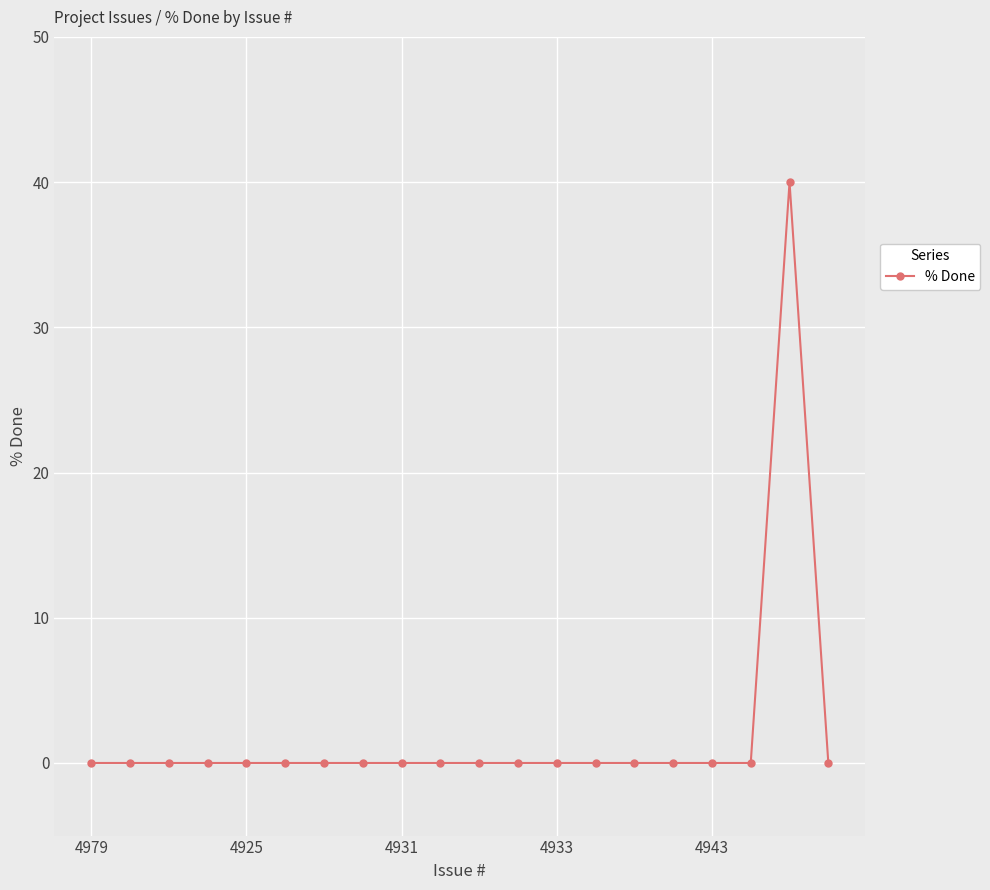

What is the value of the 19th point from the left?

40